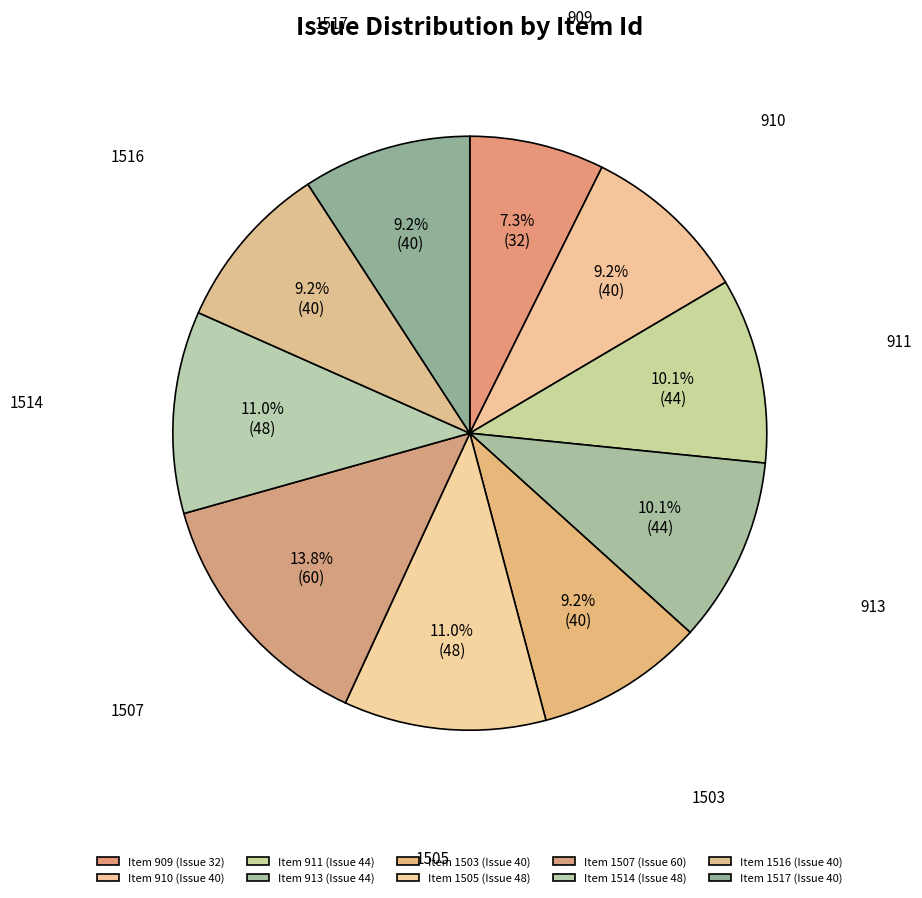

How many segments does this pie chart have?

10